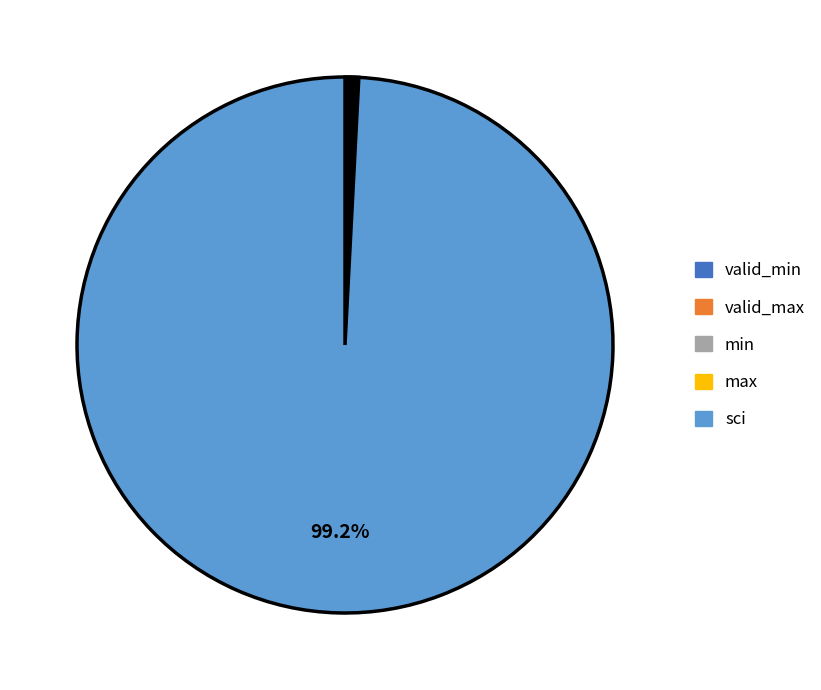

Which slice is the largest?

sci